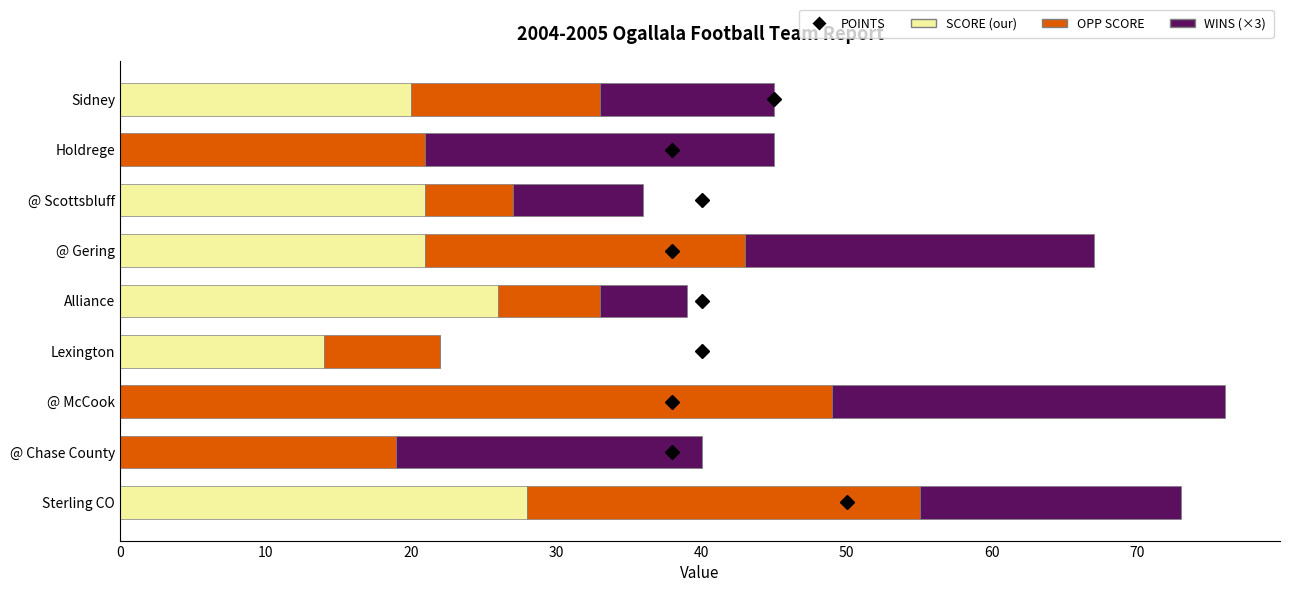

The SCORE (our) series shows 5 at @ Scottsbluff. True or false?

False